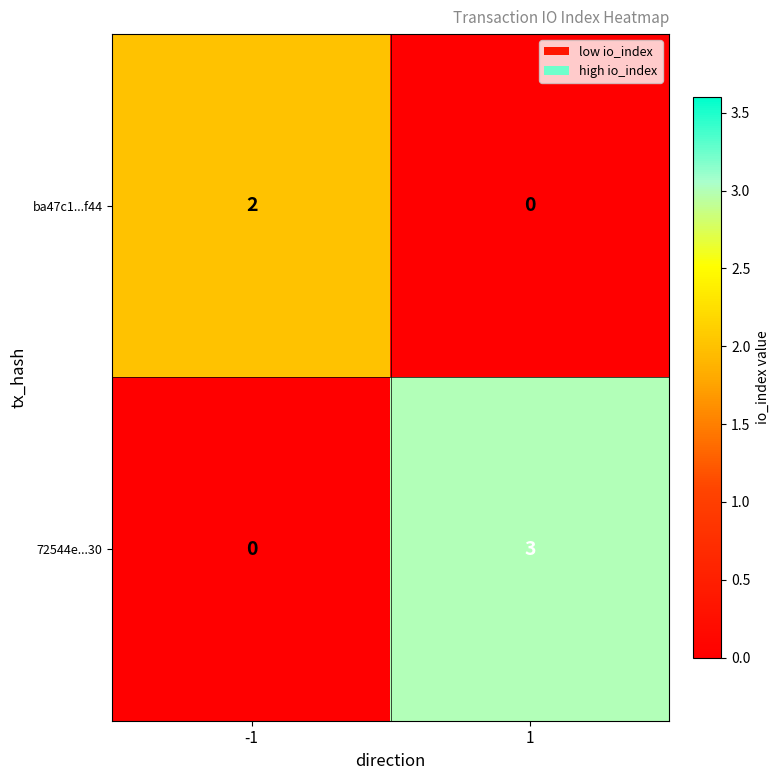

Reading left to right, transcribe all the data shown in this chart.

ba47c1...f44: 2	0
72544e...30: 0	3